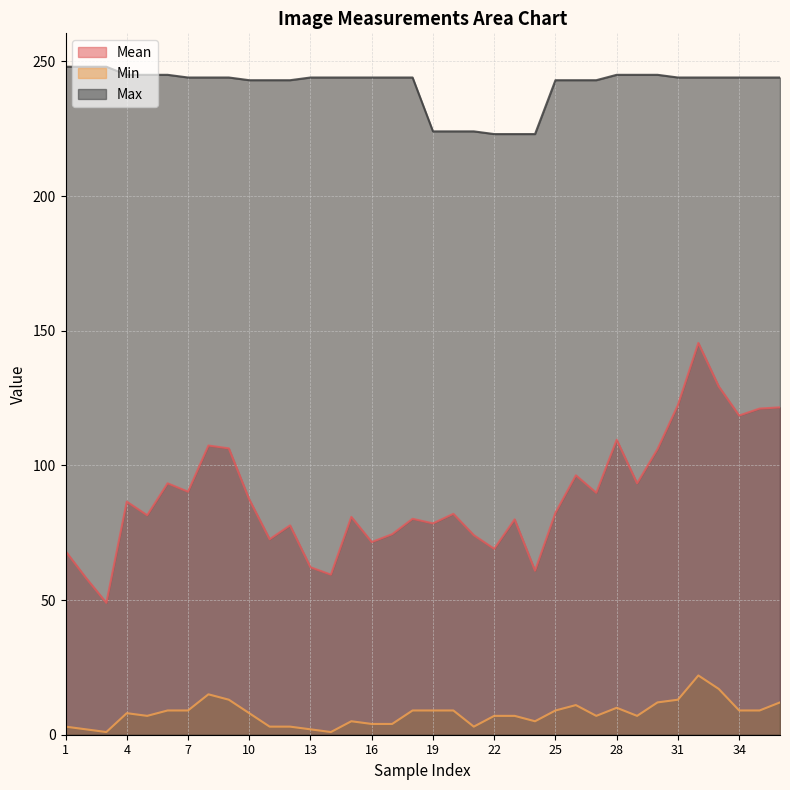

The value of Max at 36 is 51.7. True or false?

False